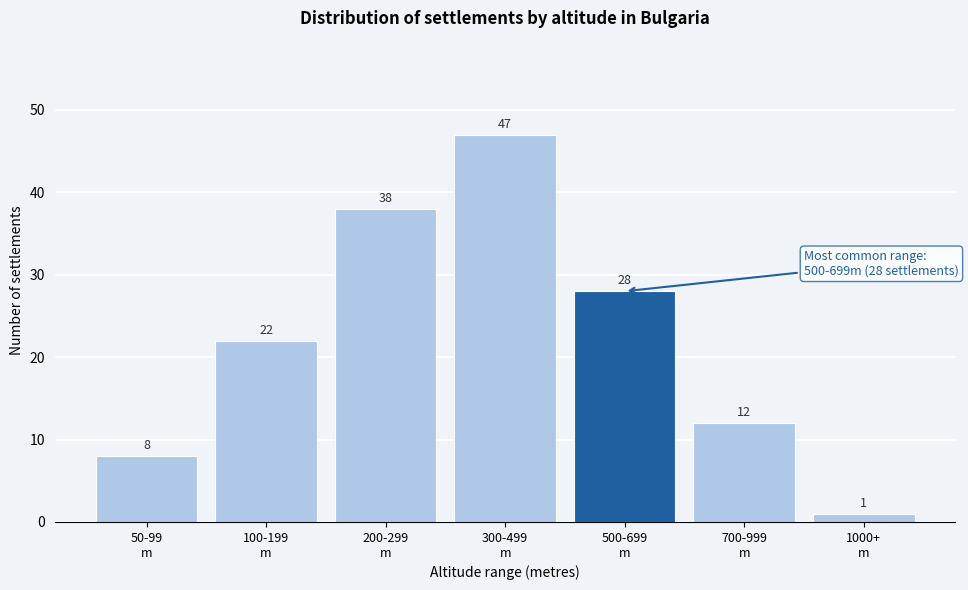

Reading left to right, transcribe all the data shown in this chart.

8	22	38	47	28	12	1